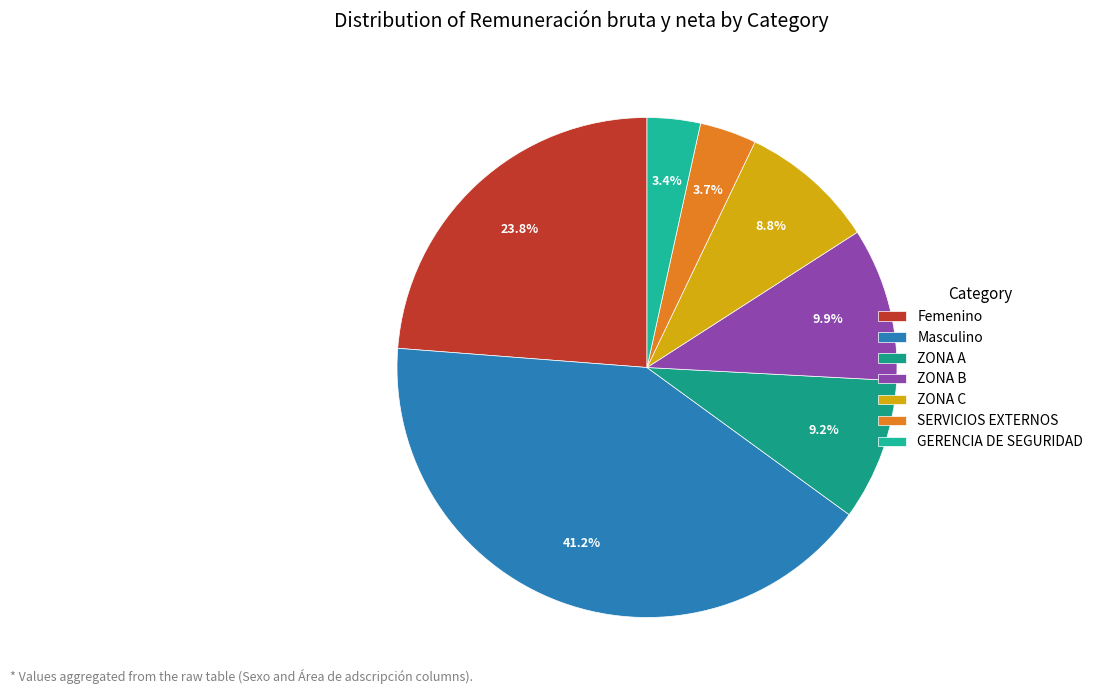

Which category has the biggest portion of the pie?

Masculino